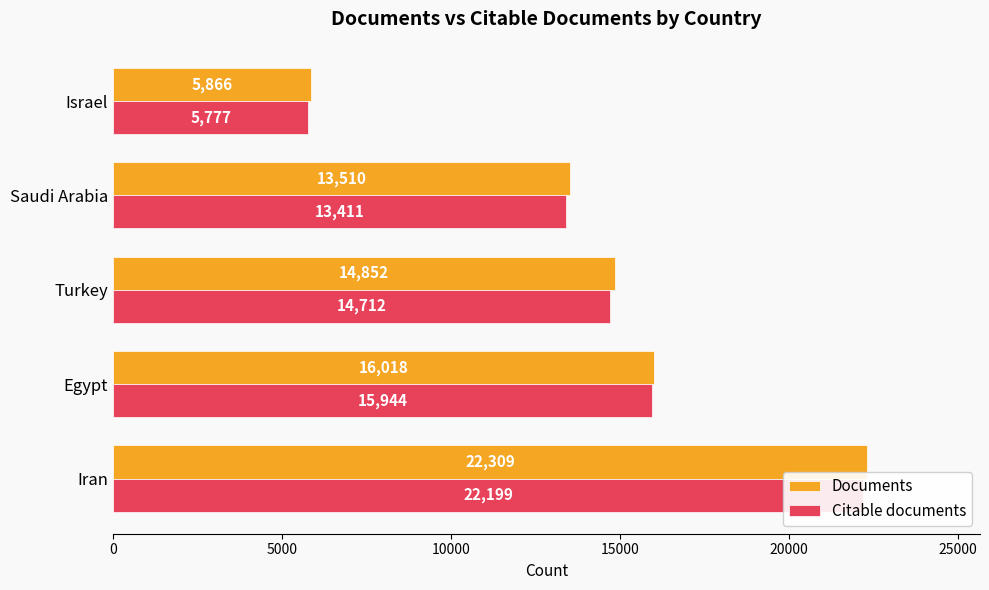

Are the bars grouped side by side (vs. stacked)?

Yes